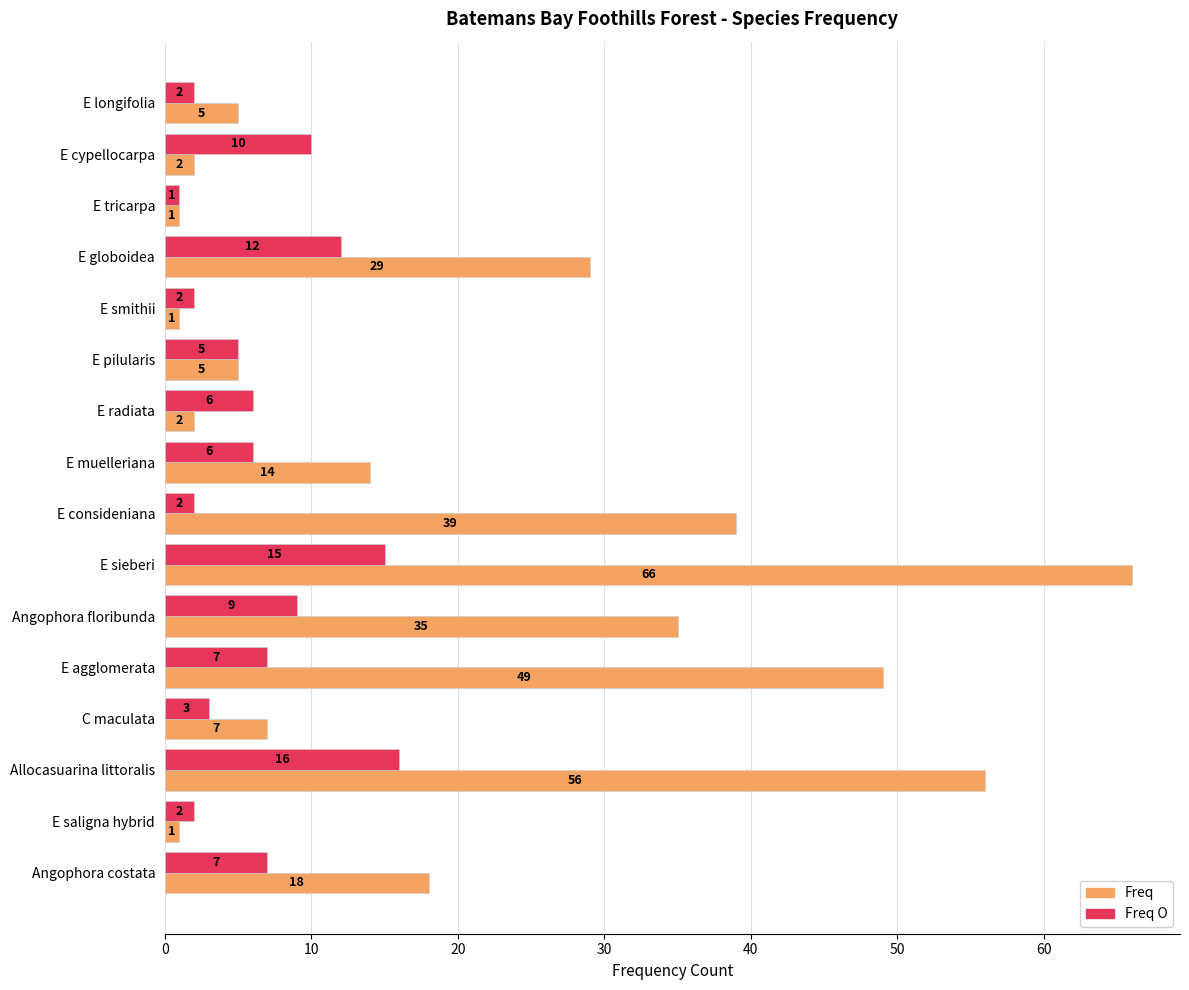

What is the difference between the maximum and minimum values in the Freq series?

65